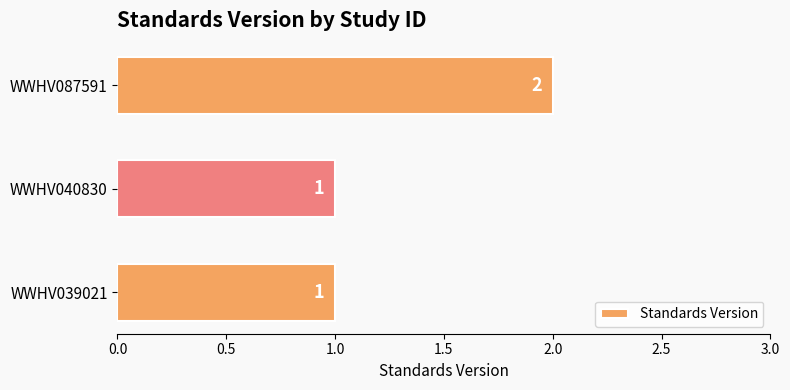

What is the greatest value displayed?

2